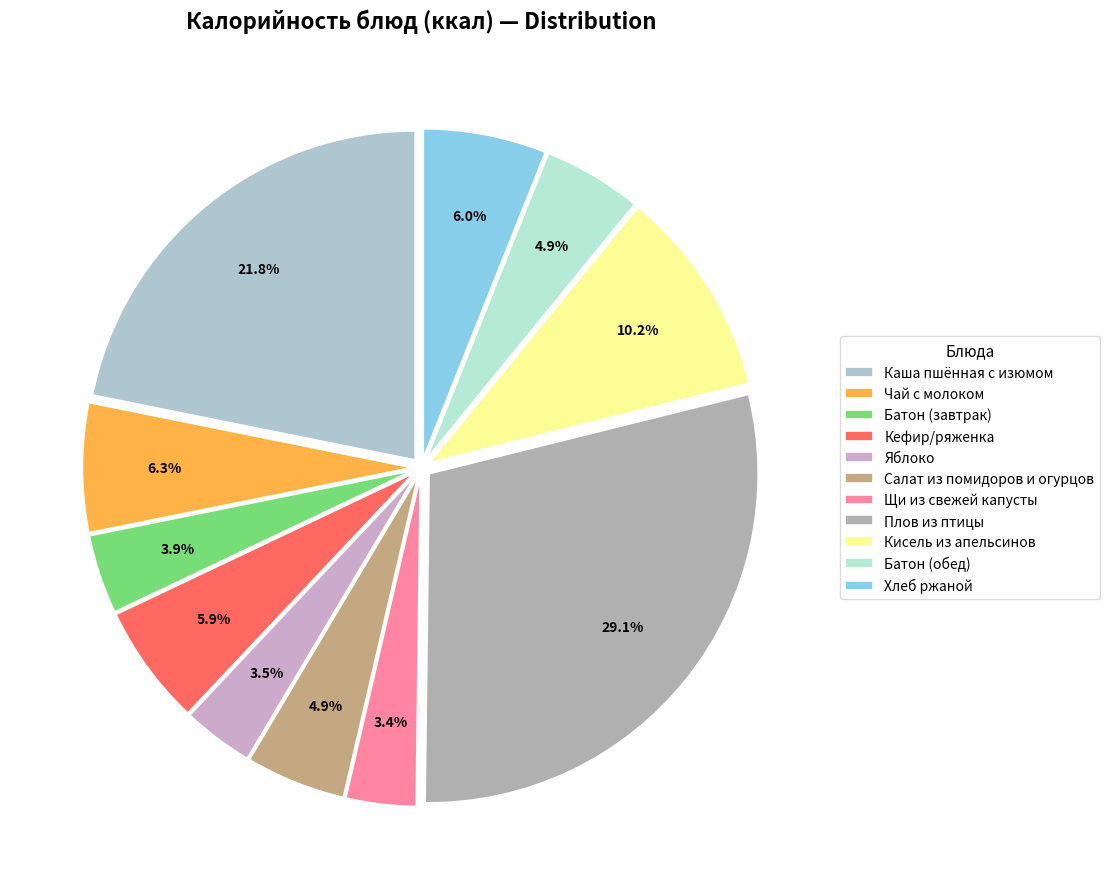

Is Хлеб ржаной the majority of the pie?

No